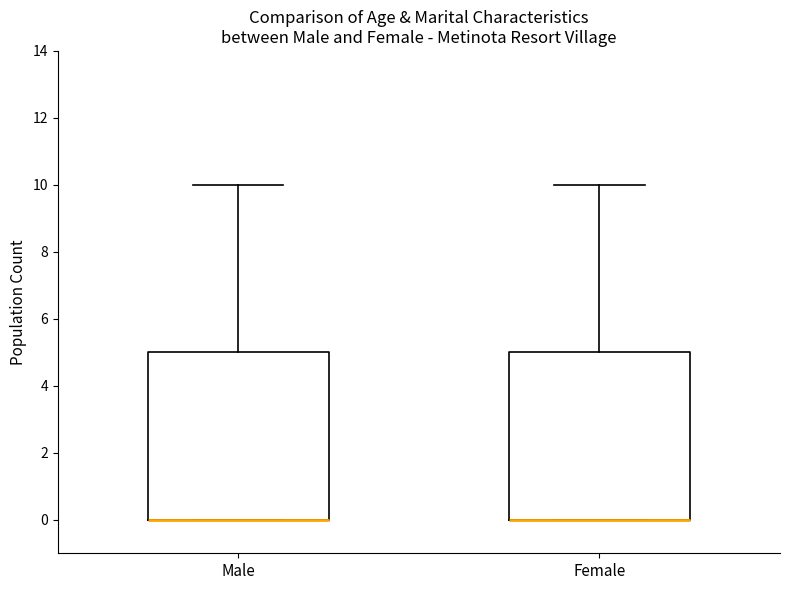

Reading left to right, transcribe this box plot: for each box, give where its median line is, the range the box spans, and where its two whiskers end, as read against the y-axis. The values are not printed on the chart, so give them approximately, as read against the axis.

Male: median 0 (drawn on the box's lower edge), box 0 to 5, whiskers 0 to 10
Female: median 0 (drawn on the box's lower edge), box 0 to 5, whiskers 0 to 10